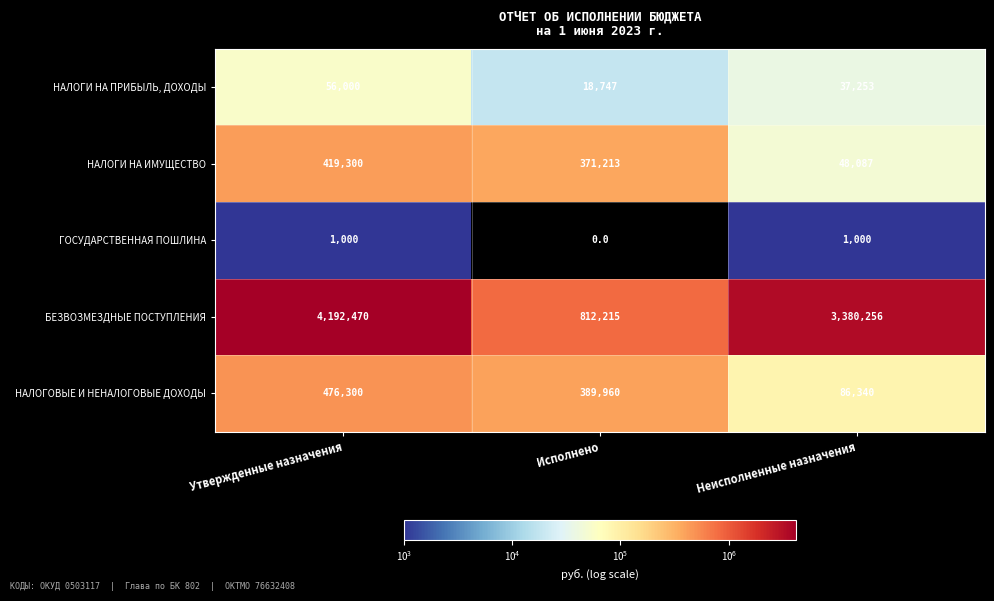

Which category has the highest value in the НАЛОГОВЫЕ И НЕНАЛОГОВЫЕ ДОХОДЫ series?

Утвержденные назначения